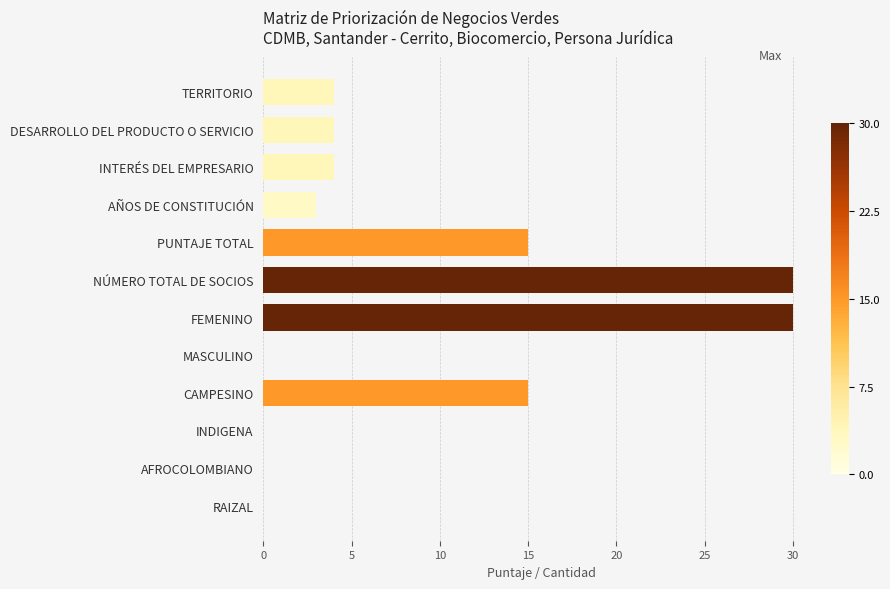

Between TERRITORIO and RAIZAL, which is larger?

TERRITORIO